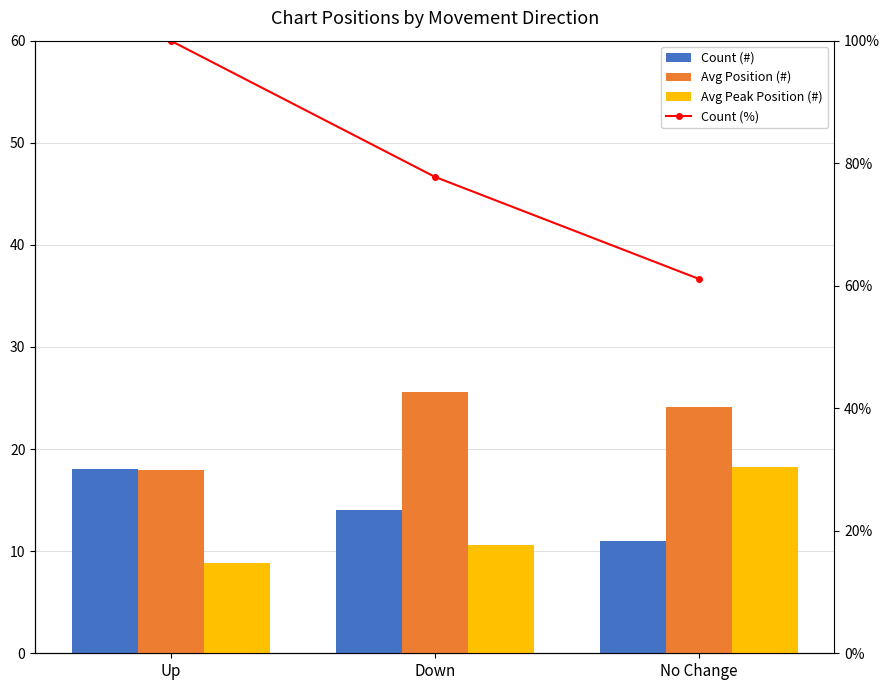

What is the minimum value shown in the chart?

8.9